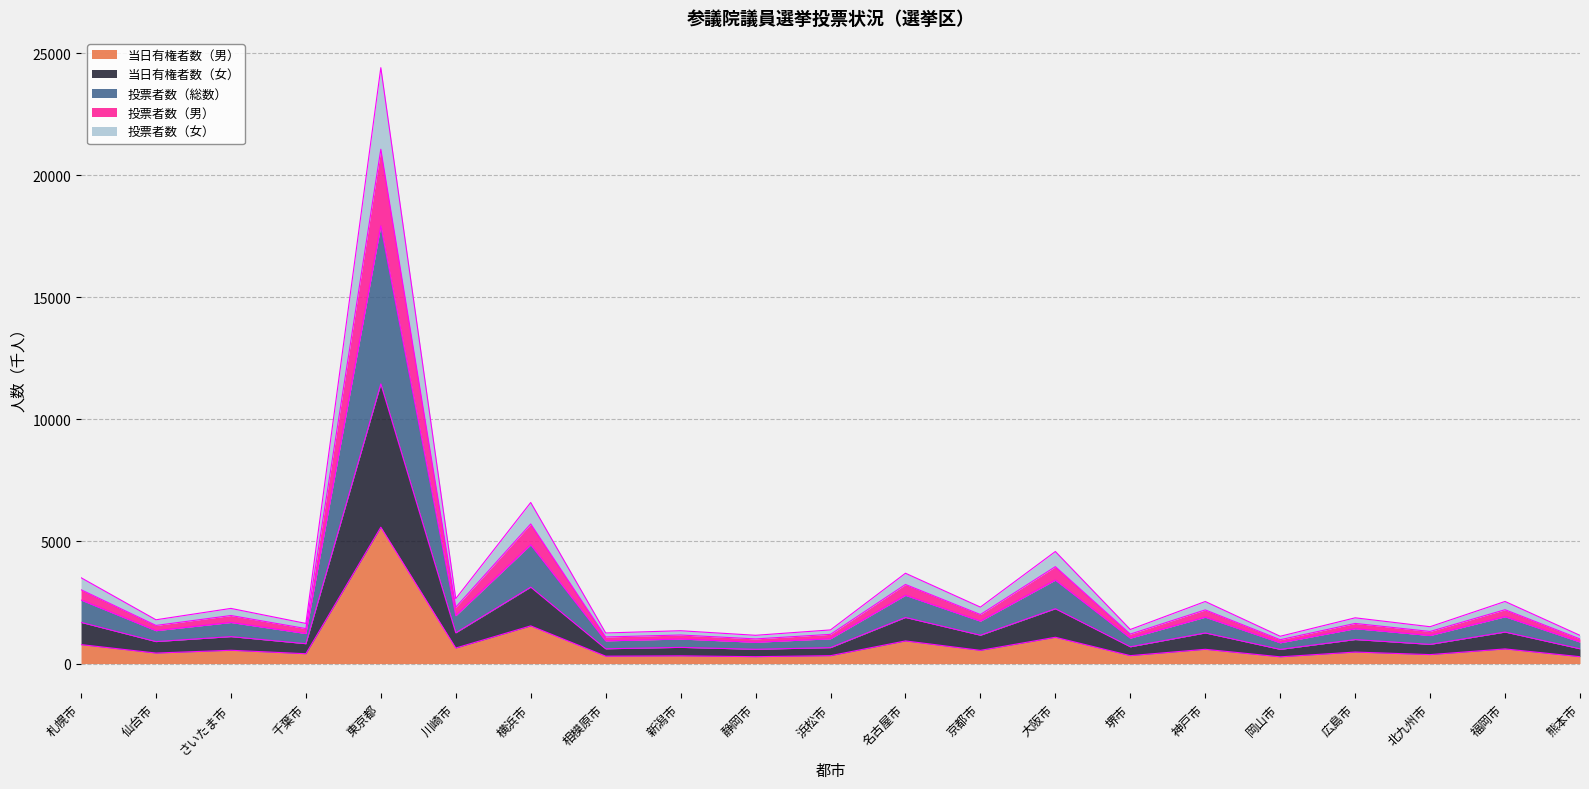

At which category is the sum across all series the highest?

東京都